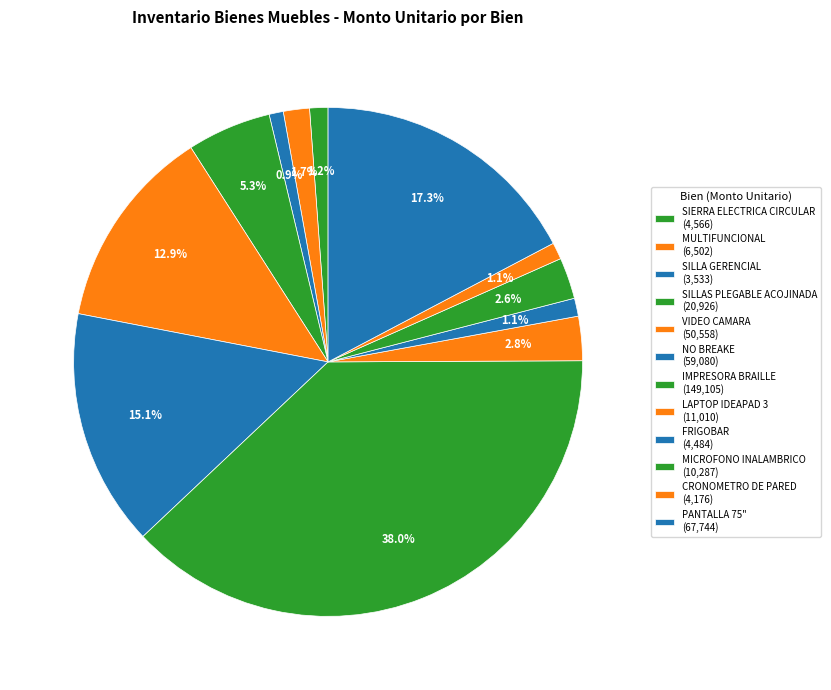

True or false: VIDEO CAMARA accounts for 28% of the total.

False